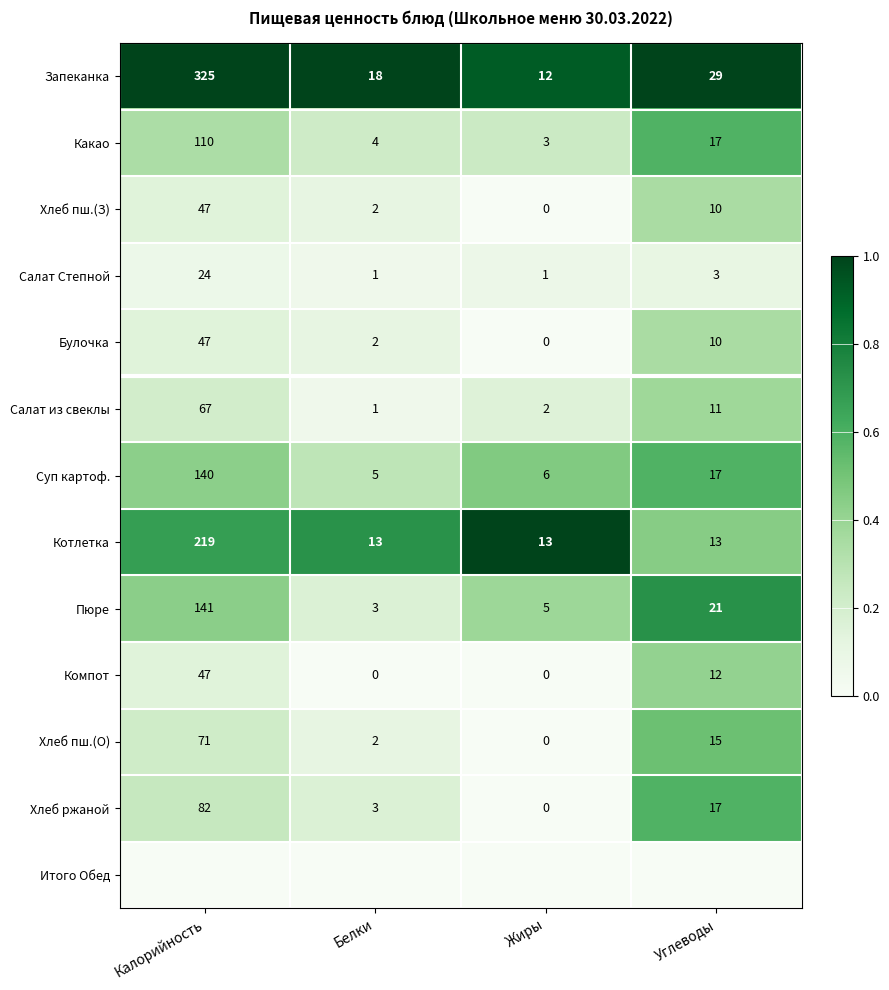

At which label does Котлетка reach its peak?

Калорийность